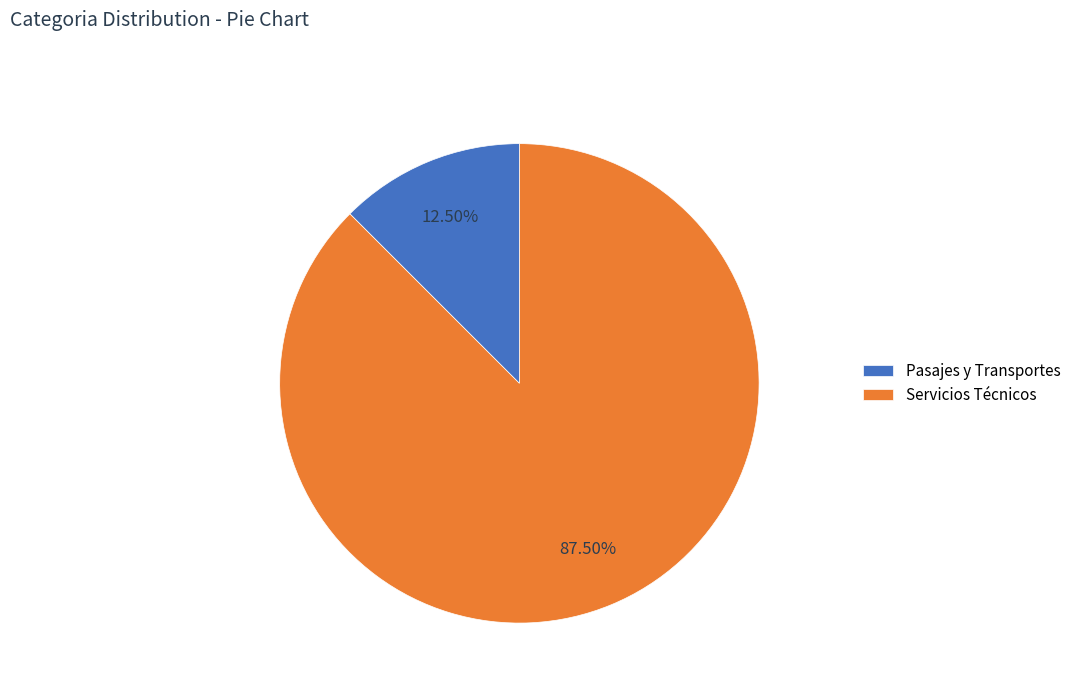

How much of the chart is everything except Pasajes y Transportes?

87.5%